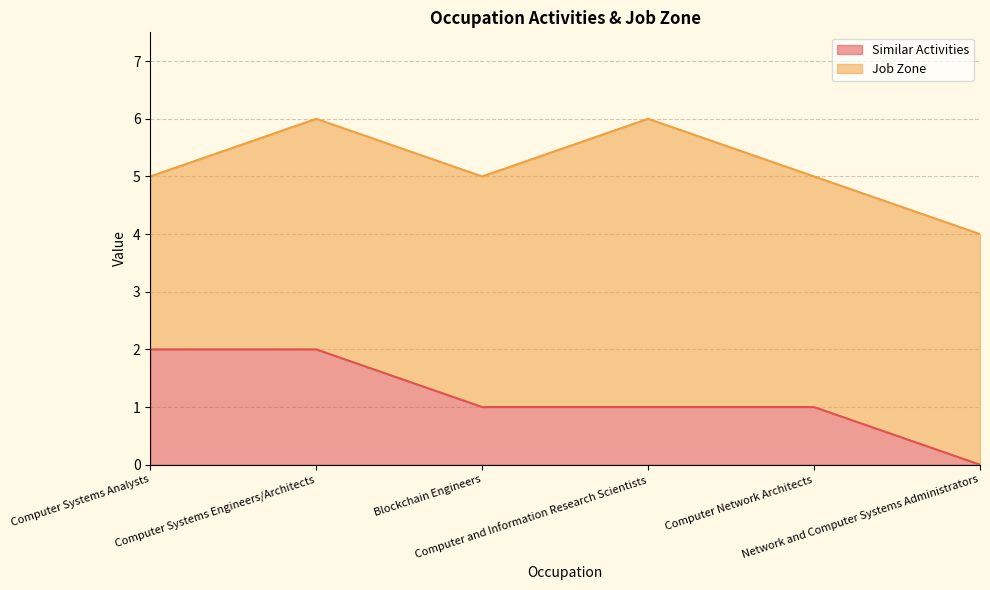

Reading right to left, extract all data points from this chart.

Network and Computer Systems Administrators=0	Computer Network Architects=1	Computer and Information Research Scientists=1	Blockchain Engineers=1	Computer Systems Engineers/Architects=2	Computer Systems Analysts=2